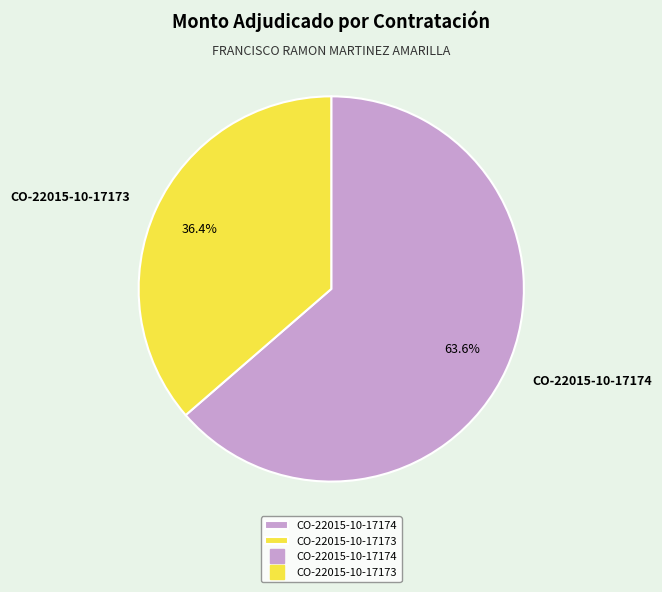

Which has a higher value, CO-22015-10-17174 or CO-22015-10-17173?

CO-22015-10-17174